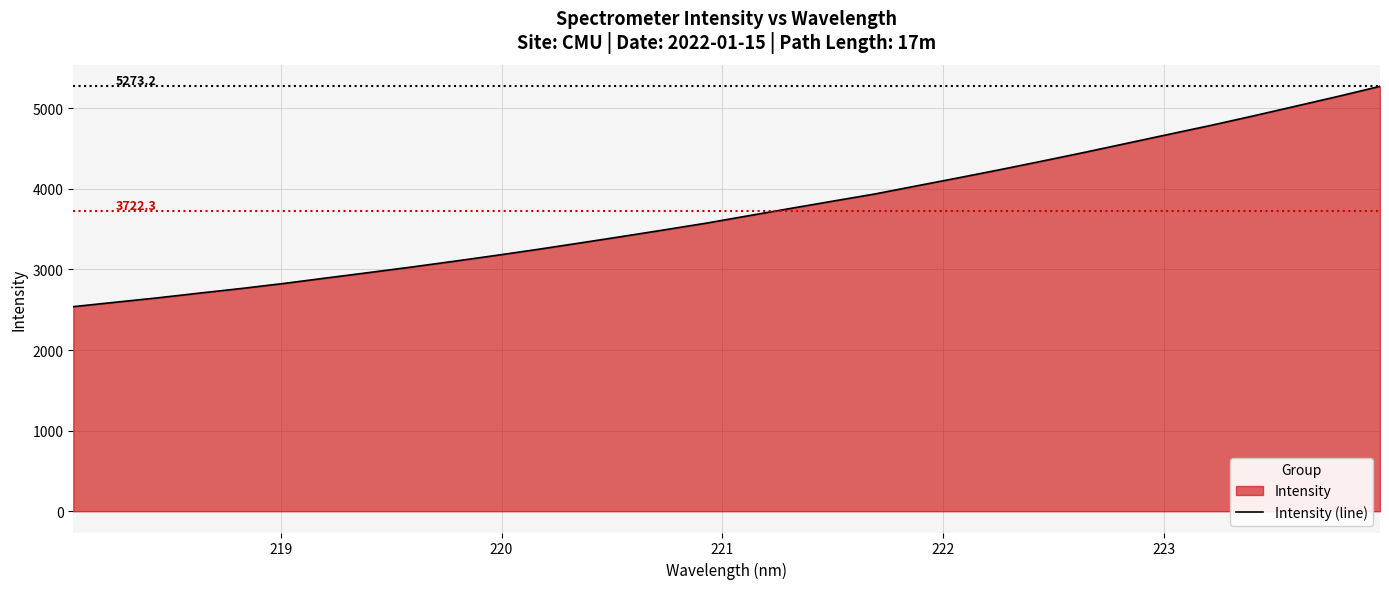

What is the greatest value displayed?

5273.2